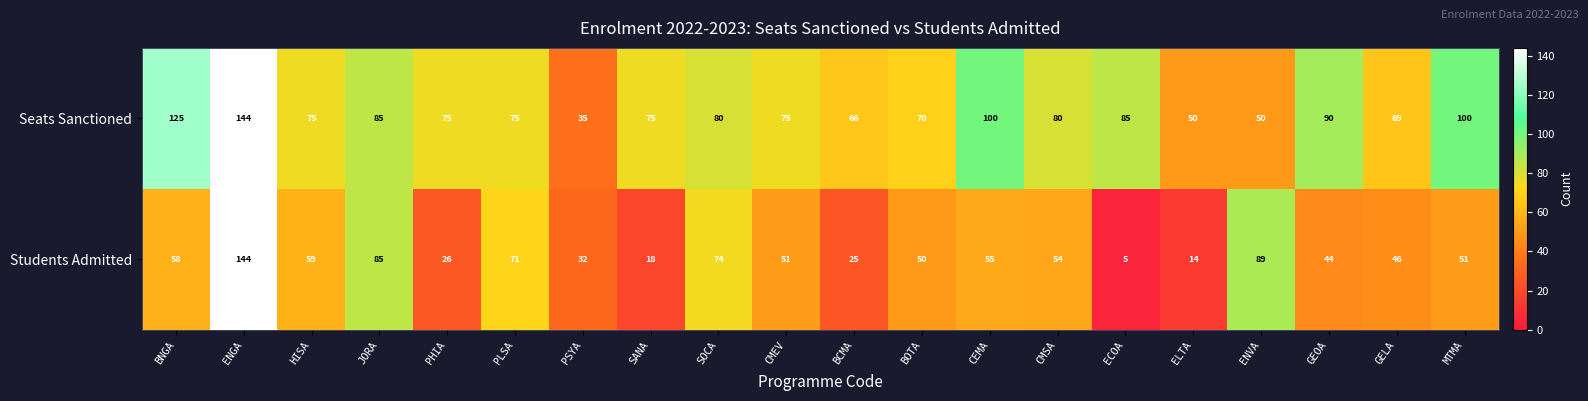

What is the highest value of the Students Admitted series?

144